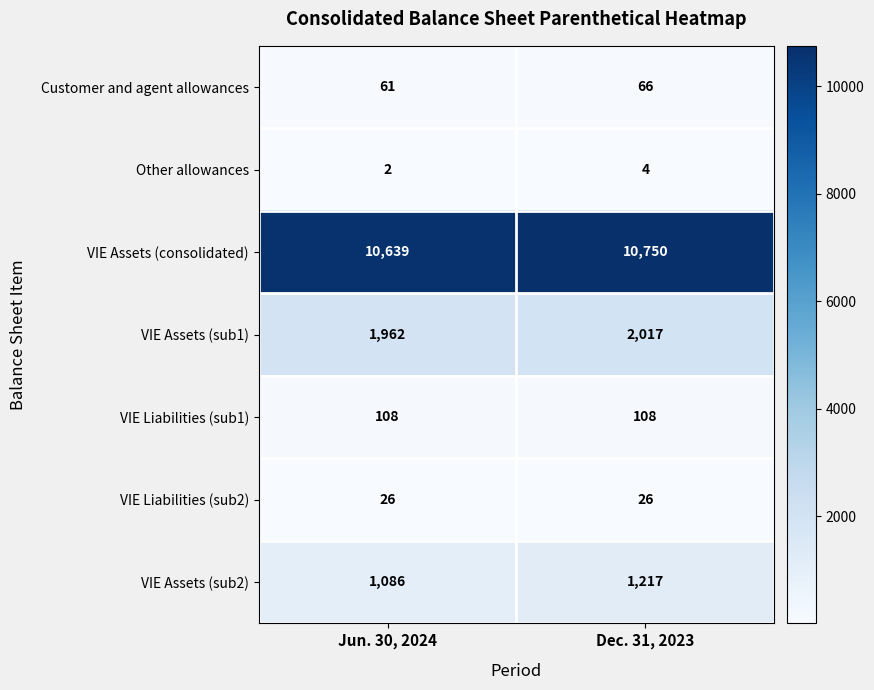

Between Jun. 30, 2024 and Dec. 31, 2023, which series saw the biggest shift?

VIE Assets (sub2)